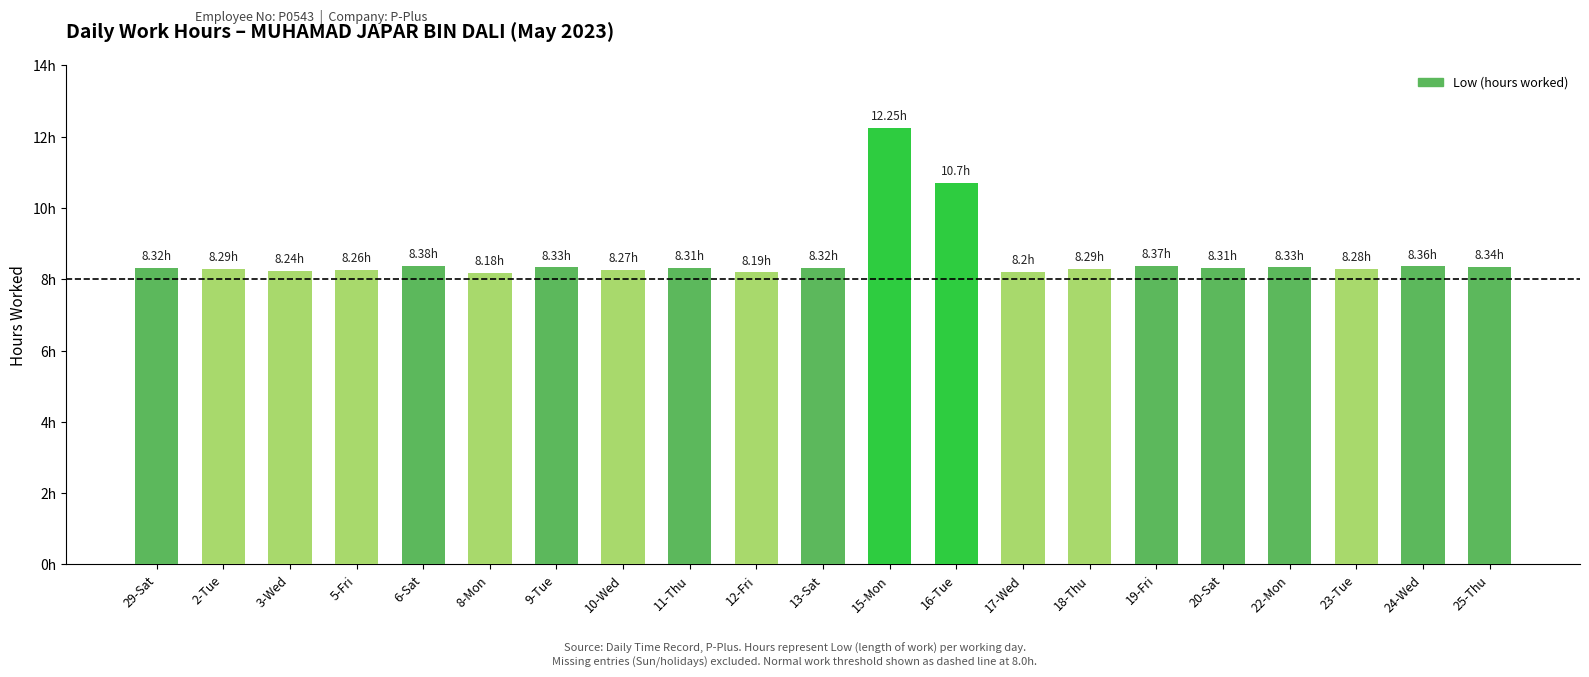

Are the bars horizontal?

No